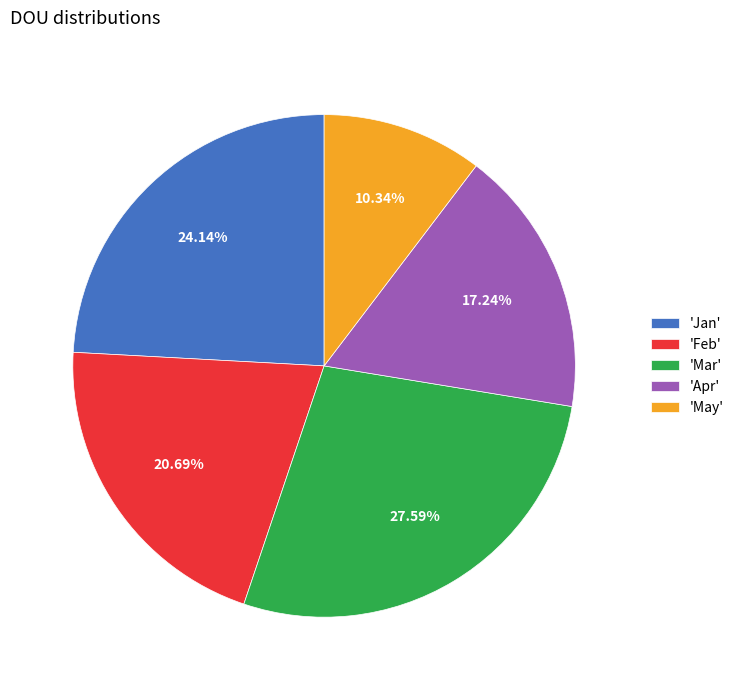

Is 'May' the majority of the pie?

No